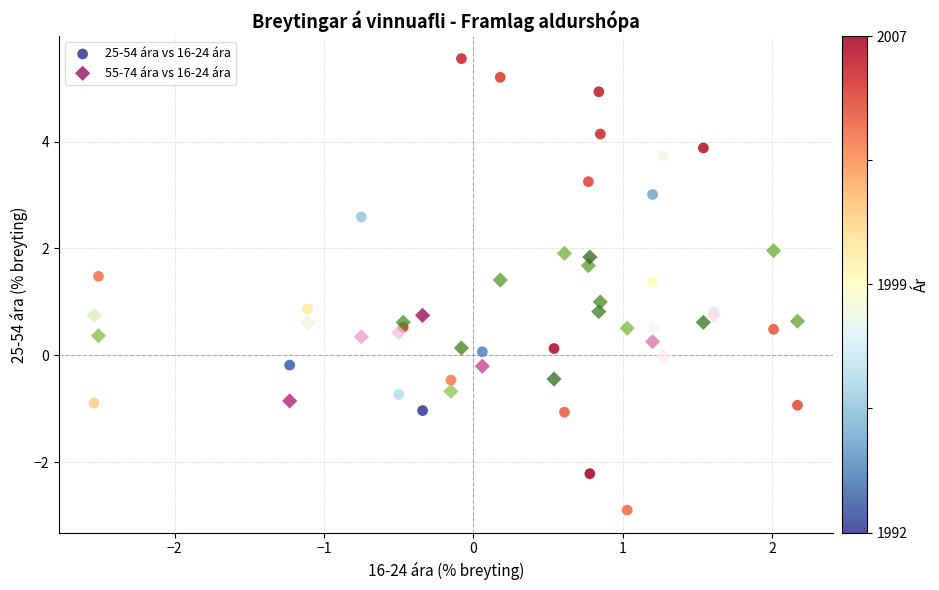

Which series contains the lowest Y value?

25-54 ára vs 16-24 ára